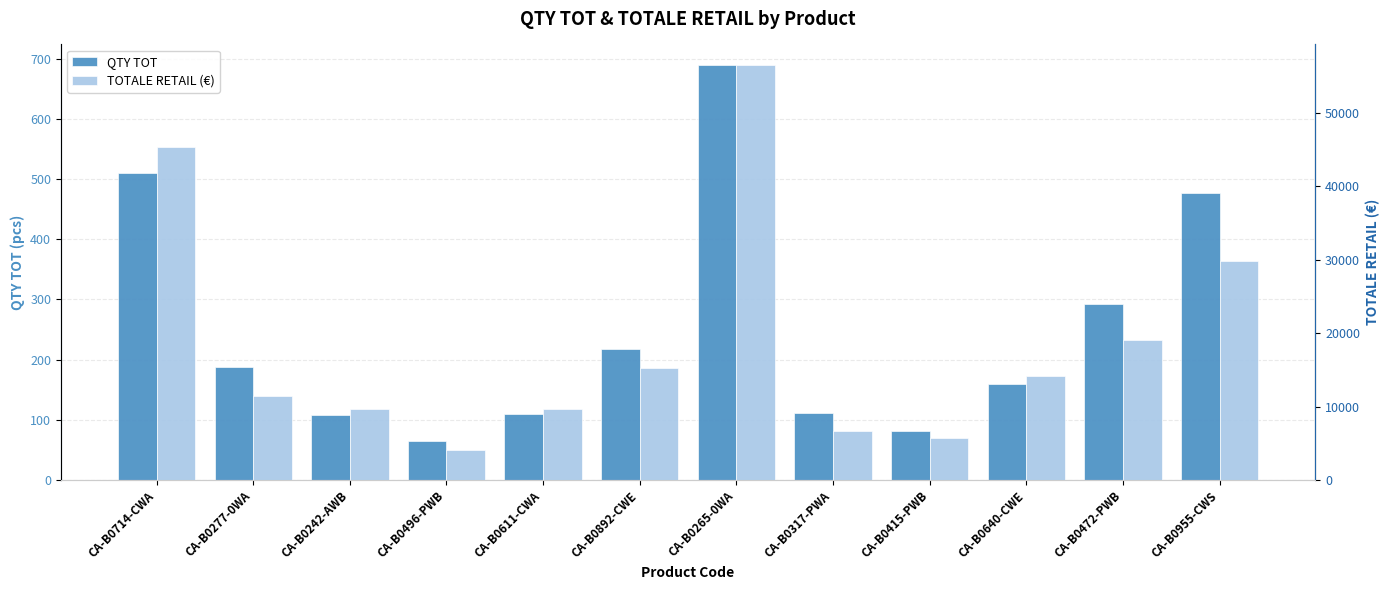

List the series in order of their peak value, highest first.

TOTALE RETAIL (€), QTY TOT